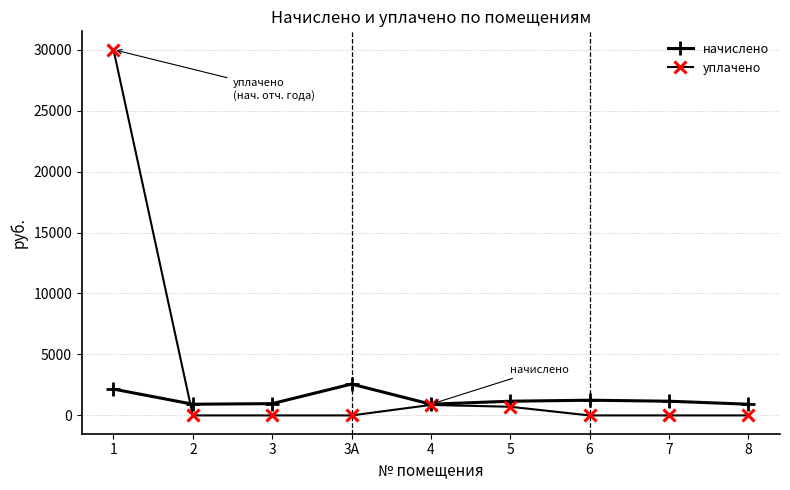

Between 5 and 8, which series saw the biggest shift?

уплачено